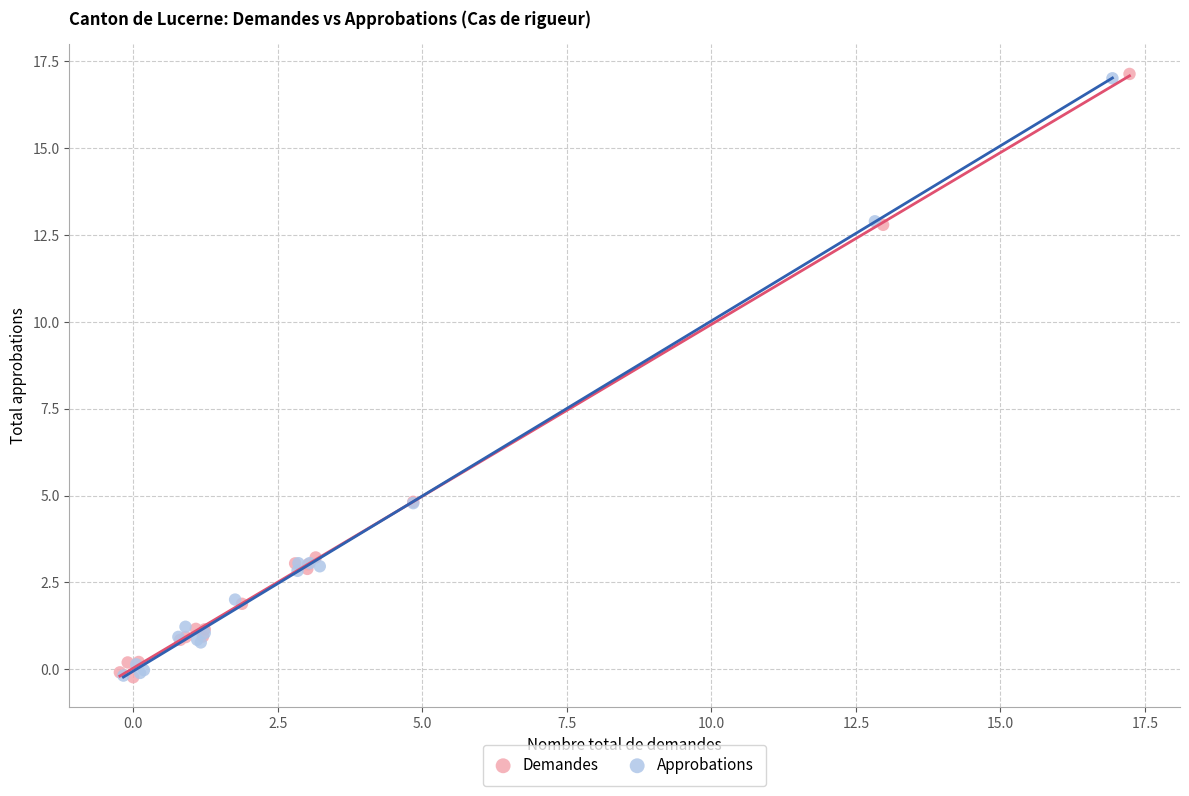

Which series has the widest spread of Y values?

Demandes